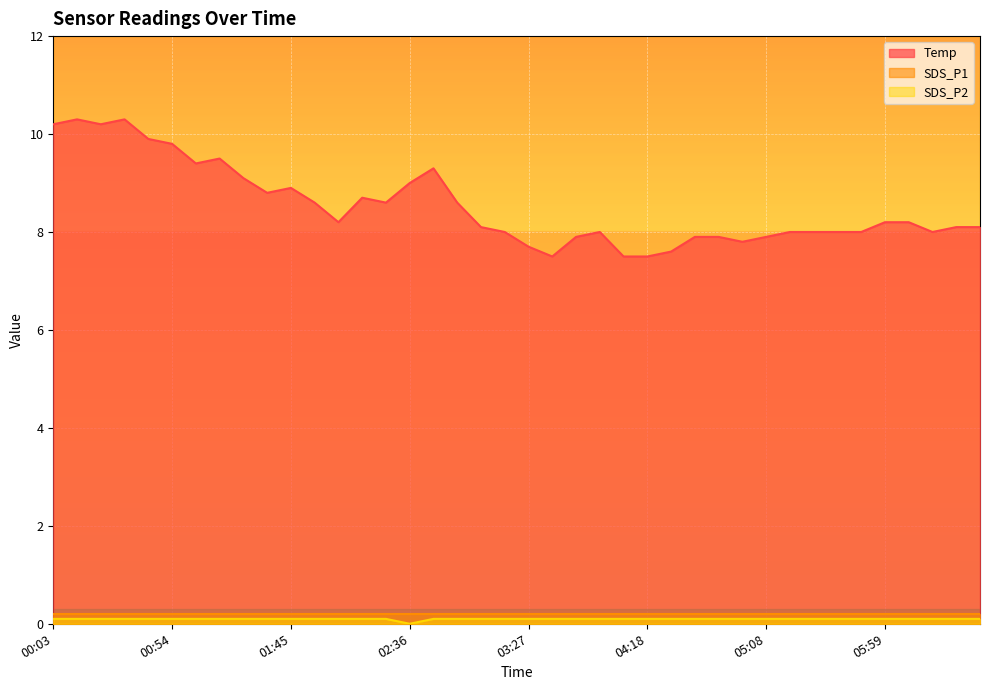

List the labels in order of Temp value, smallest first.

03:37, 04:08, 04:18, 04:28, 03:27, 04:58, 03:48, 04:38, 04:48, 05:08, 03:17, 03:58, 05:18, 05:28, 05:38, 05:49, 06:19, 03:07, 06:29, 06:39, 02:05, 05:59, 06:09, 01:55, 02:26, 02:57, 02:15, 01:34, 01:45, 02:36, 01:24, 02:46, 01:04, 01:14, 00:54, 00:44, 00:03, 00:24, 00:13, 00:34